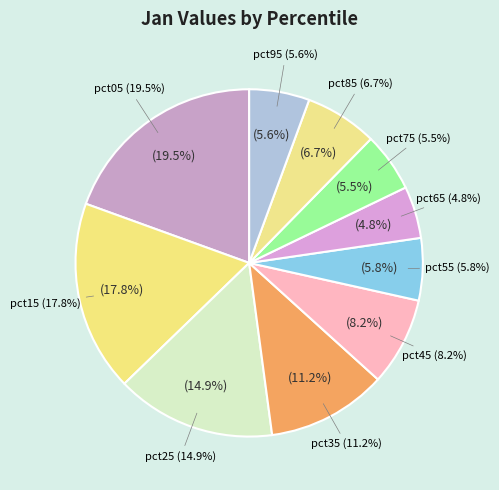

To the nearest percent, what percentage of the pie is pct45?

8%